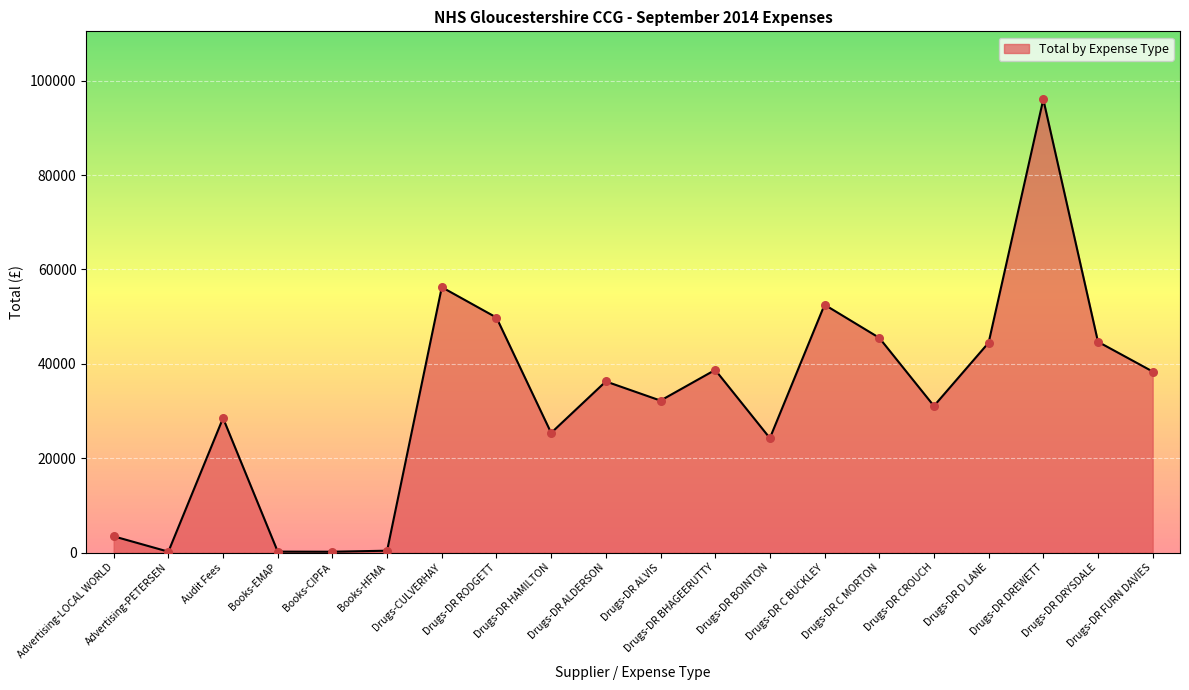

What is the change in value from Audit Fees to Drugs-DR CROUCH?

+2562.5